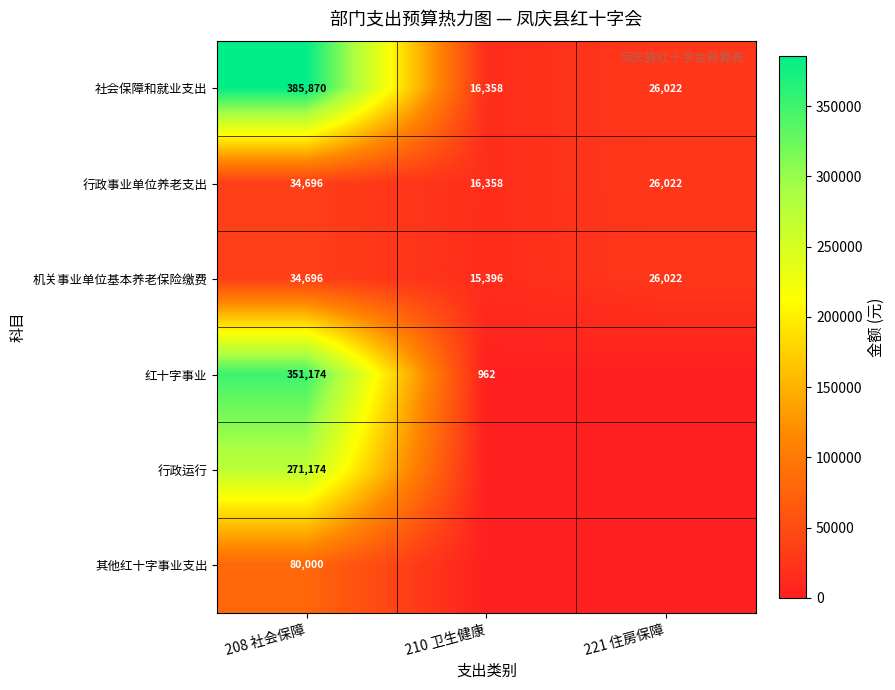

At how many categories does at least one series exceed 366521?

1